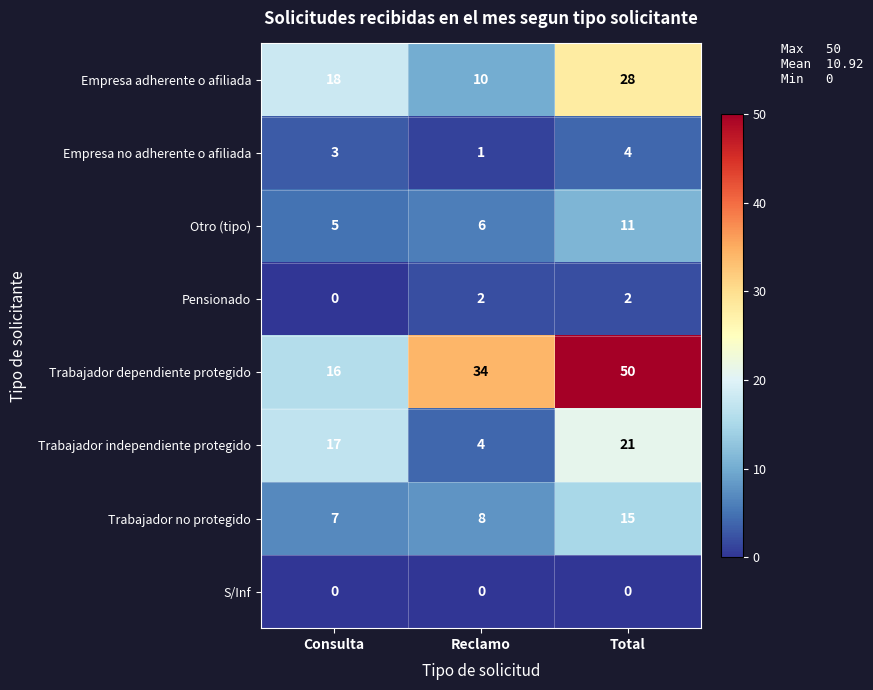

At which category does the chart reach its peak across all series?

Total